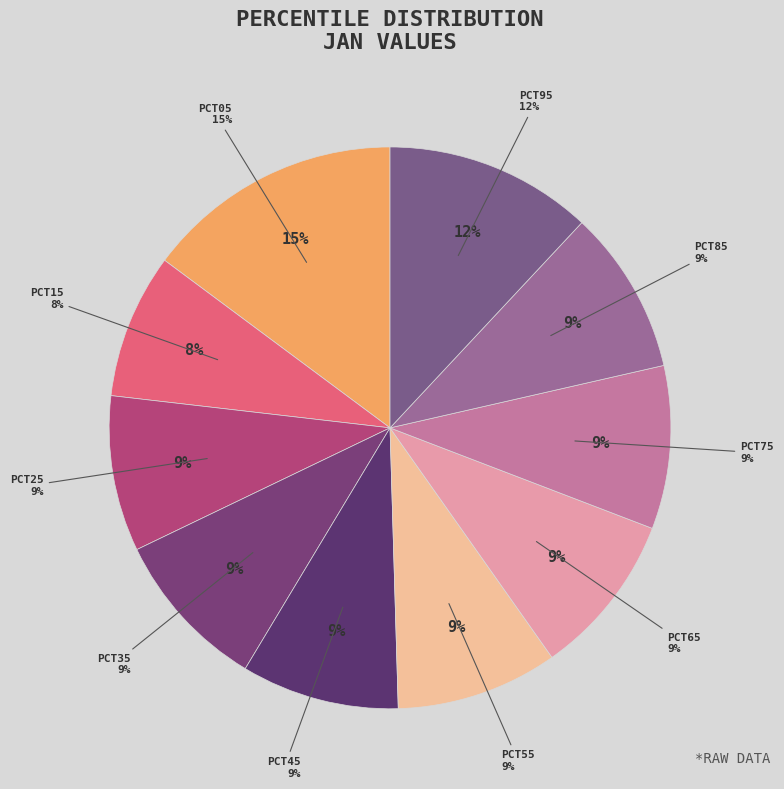

Is there a majority slice in this chart?

No